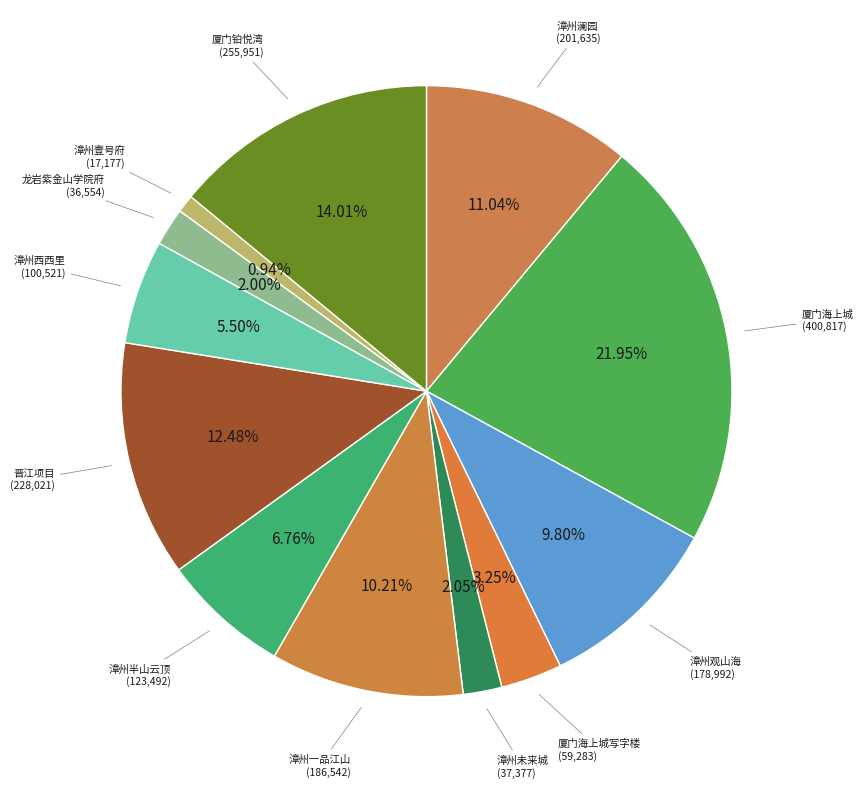

How many slices are in this pie chart?

12